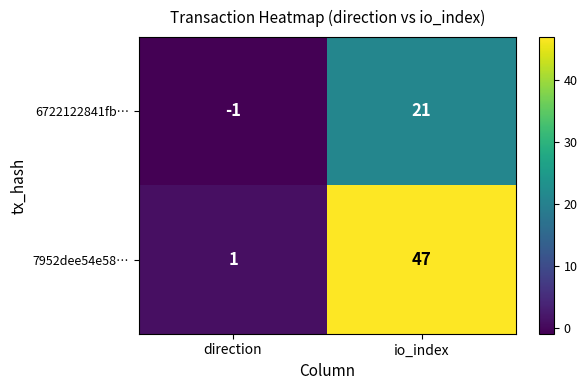

List the series in order of their overall mean, highest first.

7952dee54e58…, 6722122841fb…